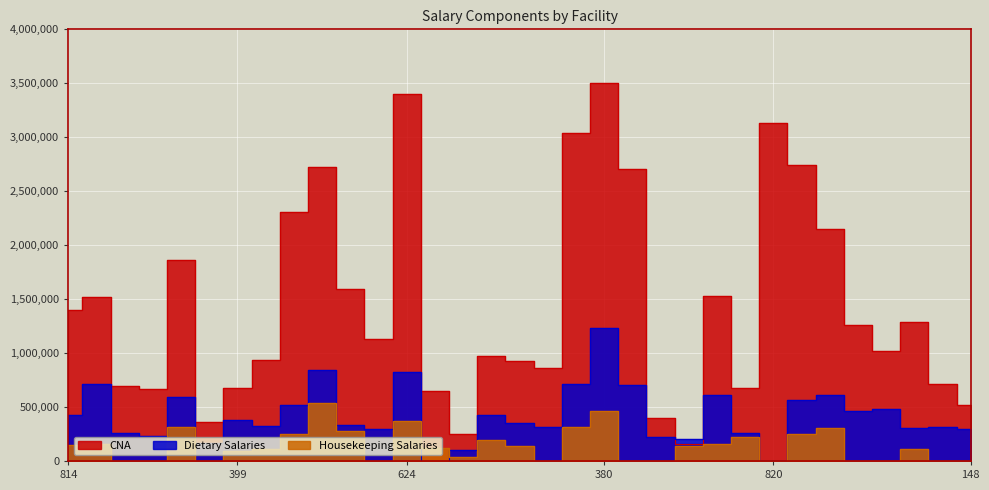

Reading left to right, extract all data points from this chart.

CNA: 1394710	1517483	697506	668095	1862996	359751	680751	935918	2308996	2726954	1590507	1125960	3398819	645588	245833	976522	923026	858319	3041638	3500512	2703954	400542	160449	1530411	677499	3127912	2742331	2146248	1262695	1019516	1290182	713662	518024
Dietary Salaries: 425972	714708	263459	233015	596165	170714	375639	326219	519443	840527	331480	296956	825779	0	99124	423231	351771	319402	715904	1235657	703721	220185	200328	613067	258588	0	569389	610514	464377	481667	301007	317117	299282
Housekeeping Salaries: 151081	155558	0	0	315889	0	88269	108741	253132	539350	277504	0	373446	117843	38959	193882	137590	0	317803	459381	0	0	135078	159400	226226	0	252066	307525	0	0	109708	0	0